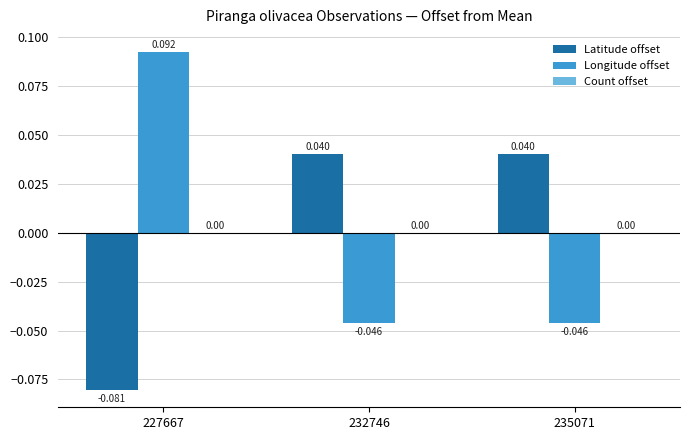

Which series has the widest spread of values?

Longitude offset